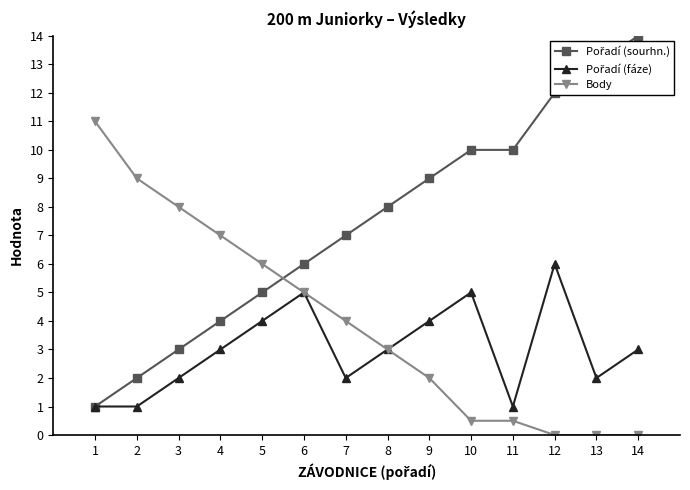

Is it true that Body equals 11.0 at 1?

True